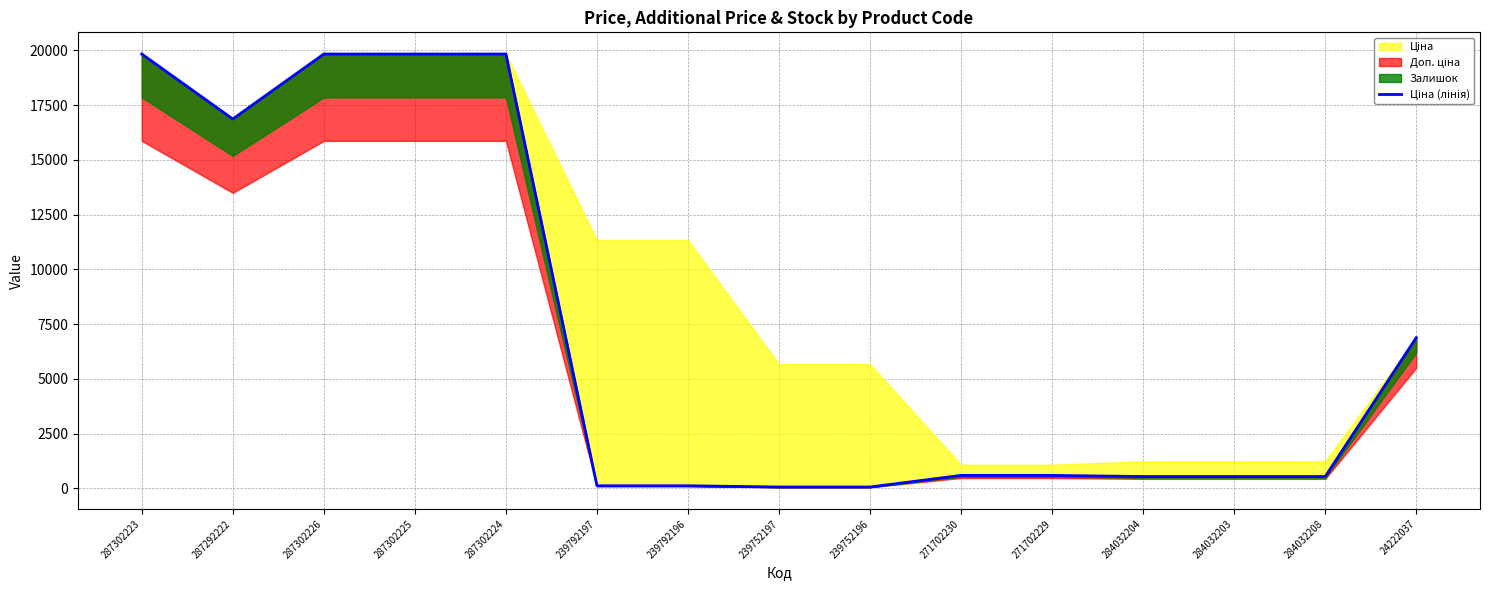

What is the maximum value shown in the chart?

19831.1